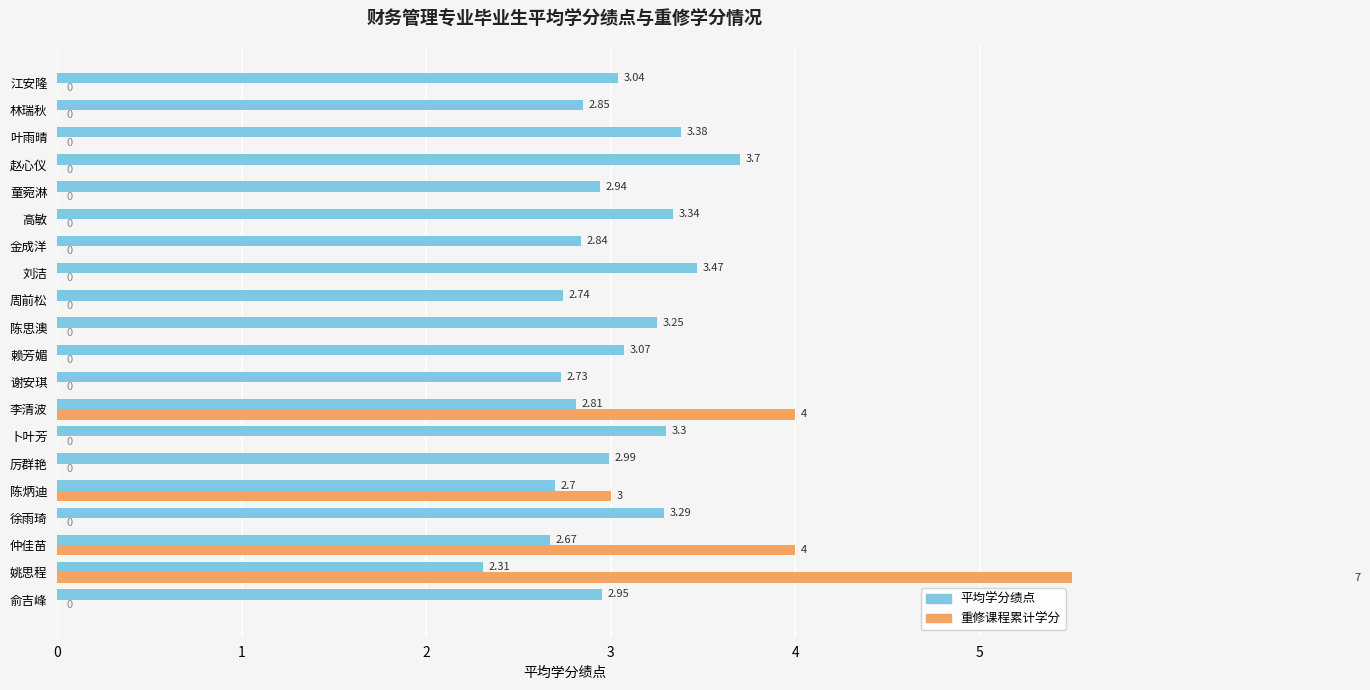

What is the difference between the maximum and minimum values in the 重修课程累计学分 series?

7.0